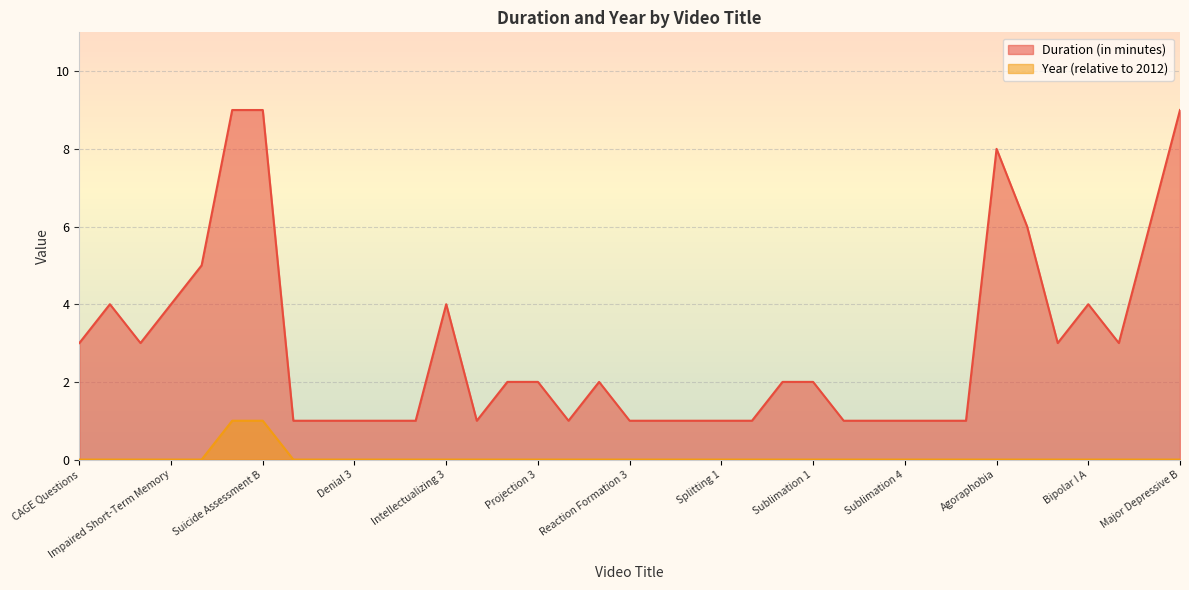

What is the label of the 10th point from the right?

Sublimation 4